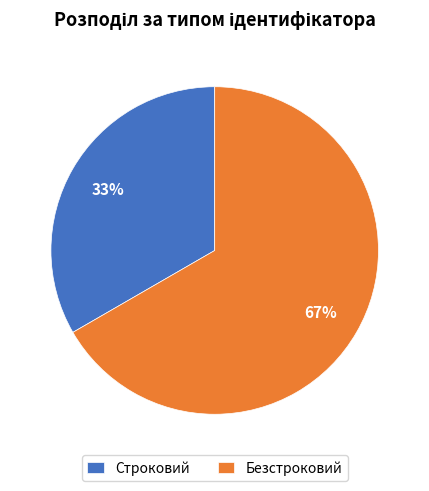

Approximately how many times larger is the value at Безстроковий compared to Строковий?

2.0